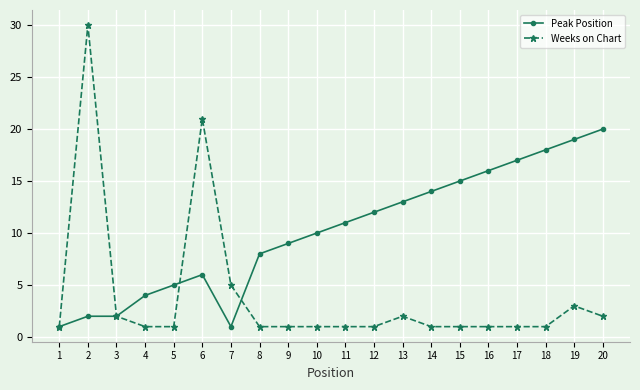

True or false: Weeks on Chart has more than 0 points higher than both neighbors.

True